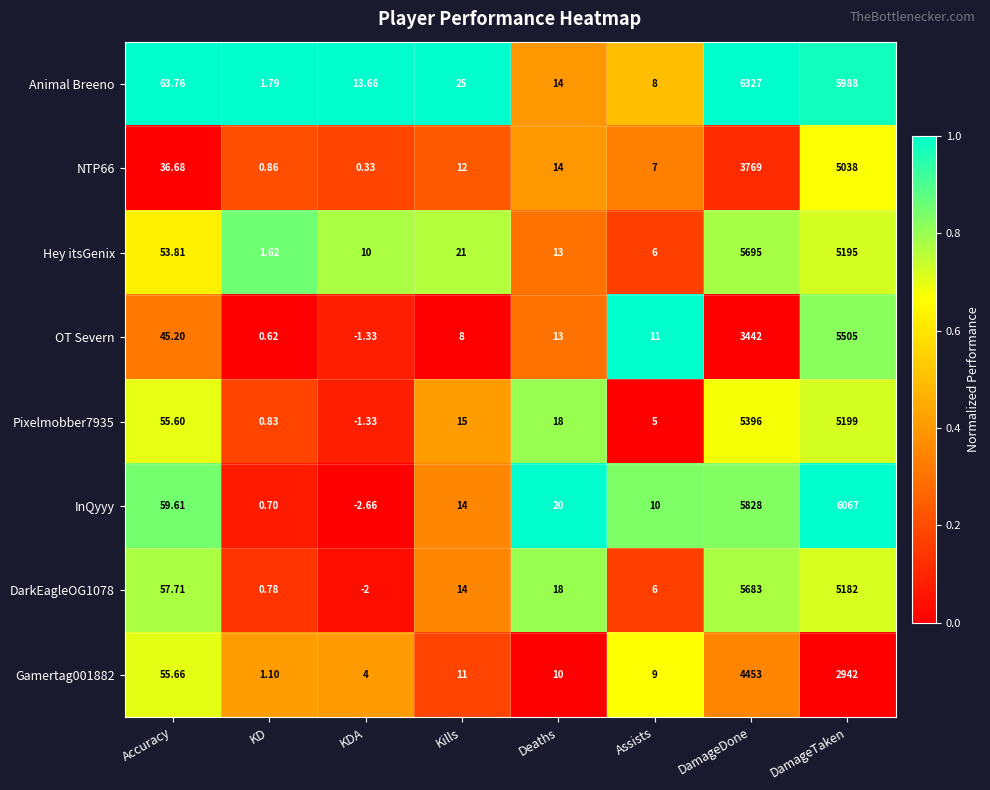

Which series has the largest total across all categories?

Animal Breeno